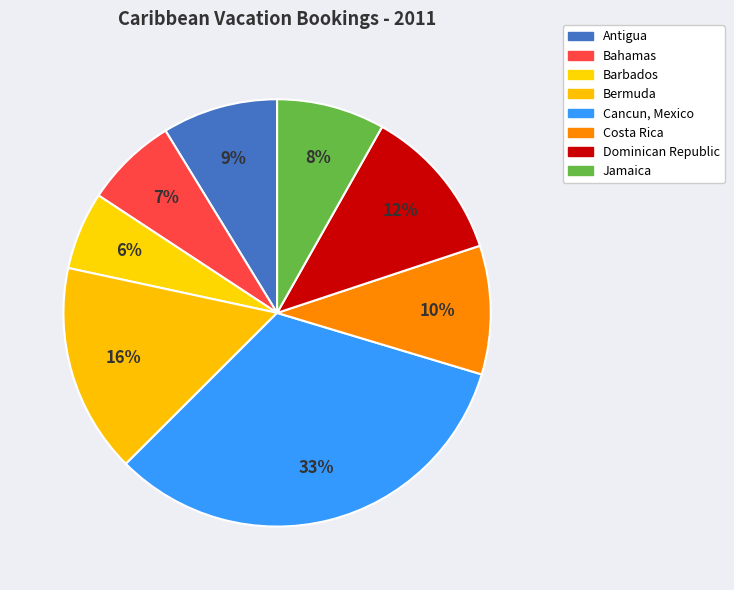

Count the number of slices in the pie.

8